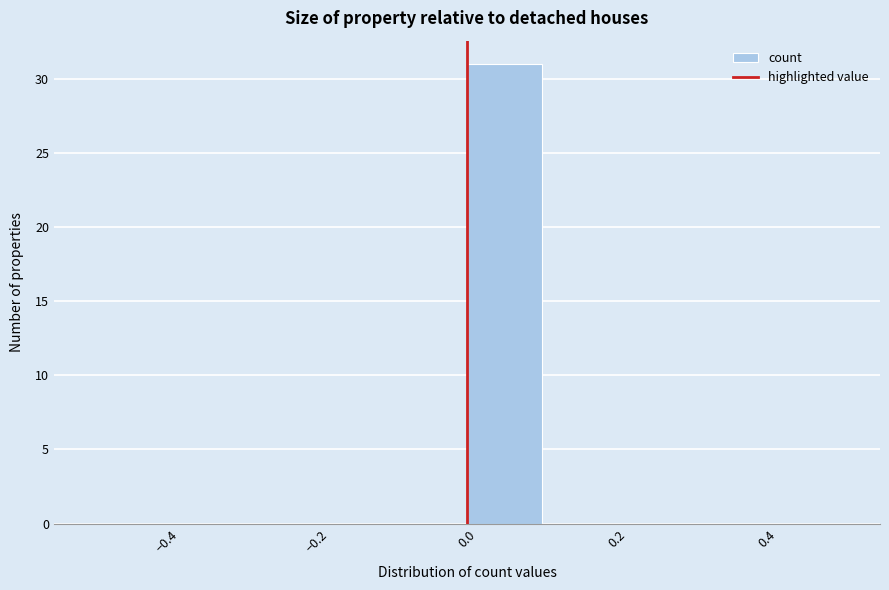

Reading left to right, list every bar in this chart as the range it spans on the x-axis followed by its height. The values are not printed on the chart, so give them approximately, as read against the axis.

-0.5 to -0.4: 0
-0.4 to -0.3: 0
-0.3 to -0.2: 0
-0.2 to -0.1: 0
-0.1 to 0.0: 0
0.0 to 0.1: 31
0.1 to 0.2: 0
0.2 to 0.3: 0
0.3 to 0.4: 0
0.4 to 0.5: 0